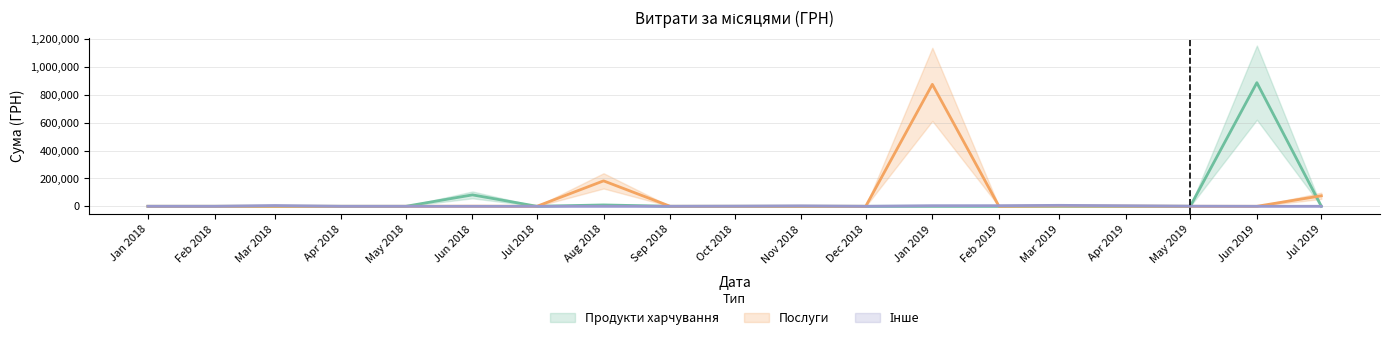

What is the difference between the highest and lowest values at 10?

277946.0